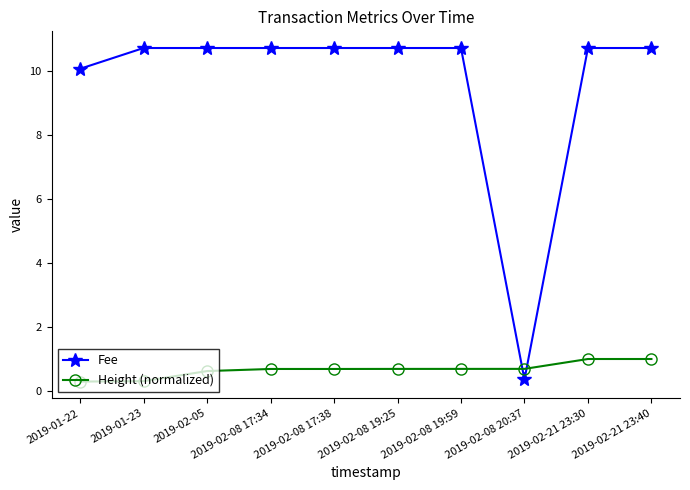

At how many categories does at least one series exceed 8?

9